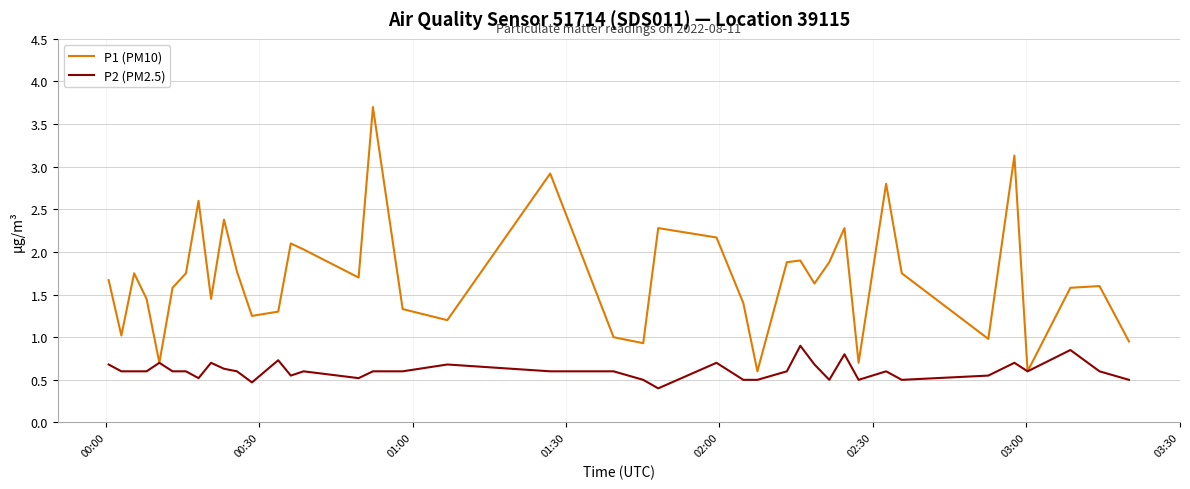

List the series in order of their overall mean, lowest first.

P2 (PM2.5), P1 (PM10)